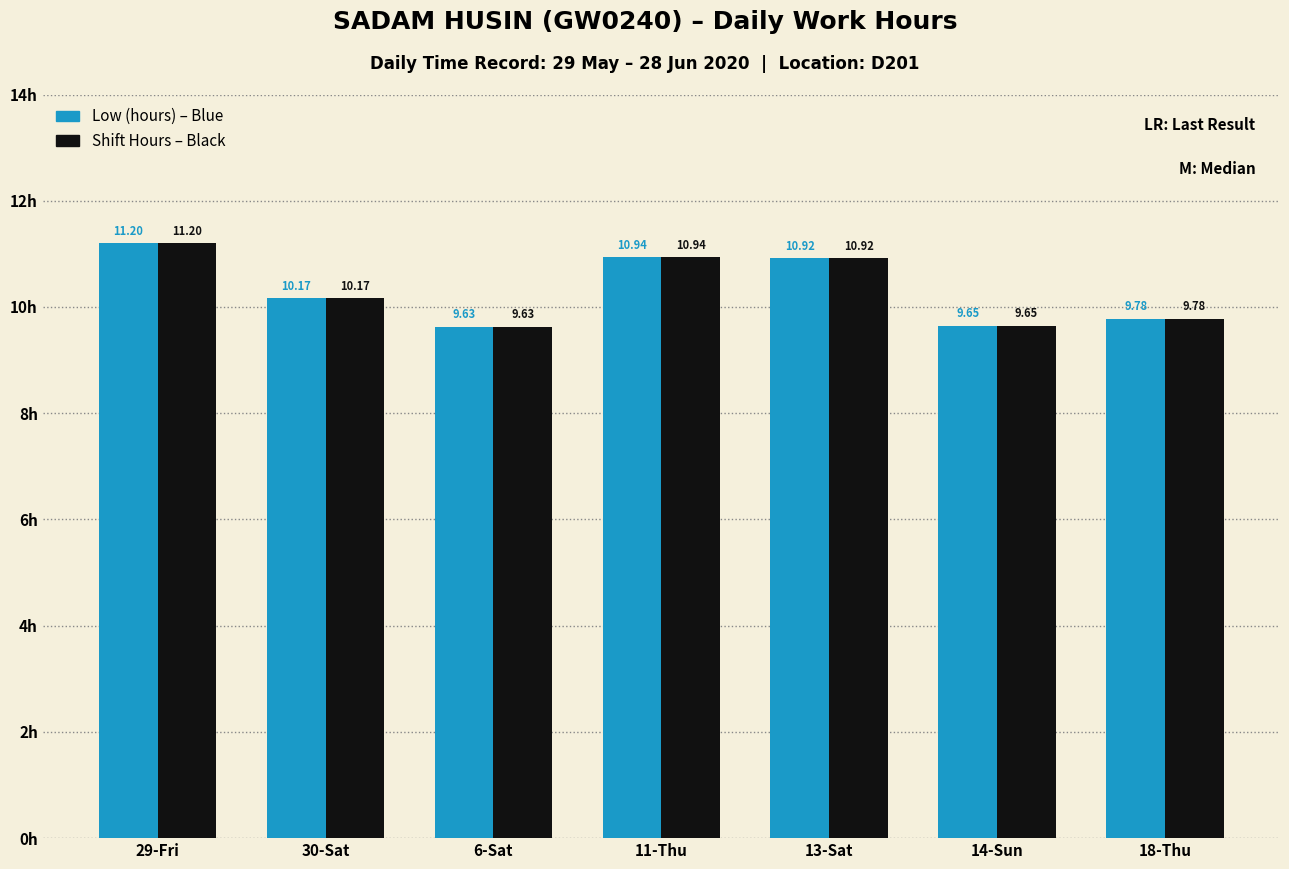

What is the label of the 1st bar from the right?

18-Thu